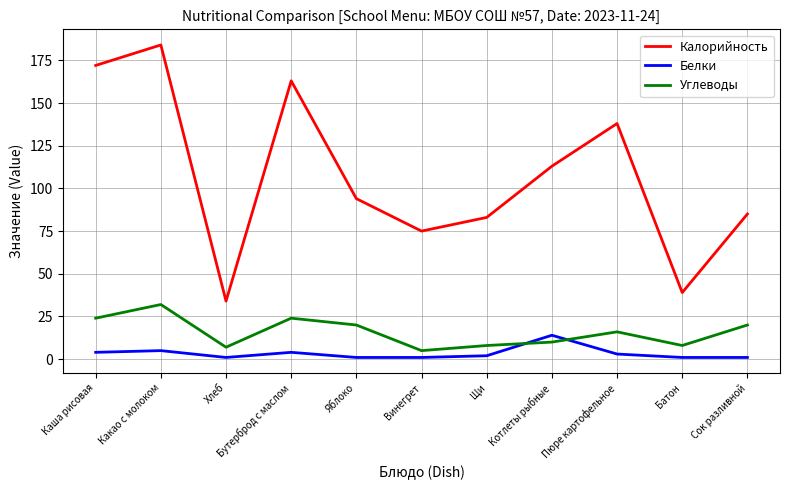

Which series has the largest total across all categories?

Калорийность